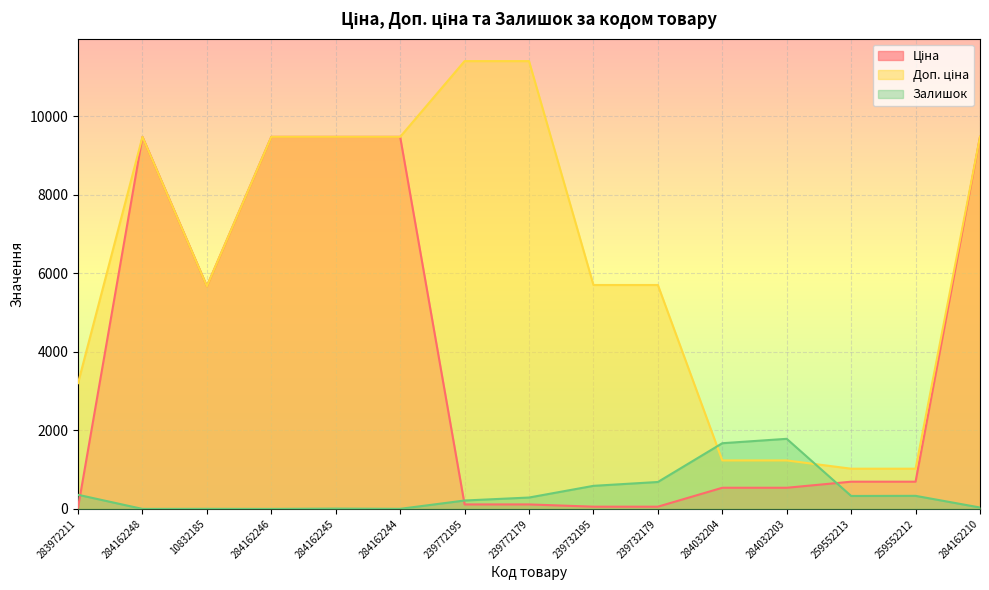

True or false: Залишок has more than 0 points higher than both neighbors.

True